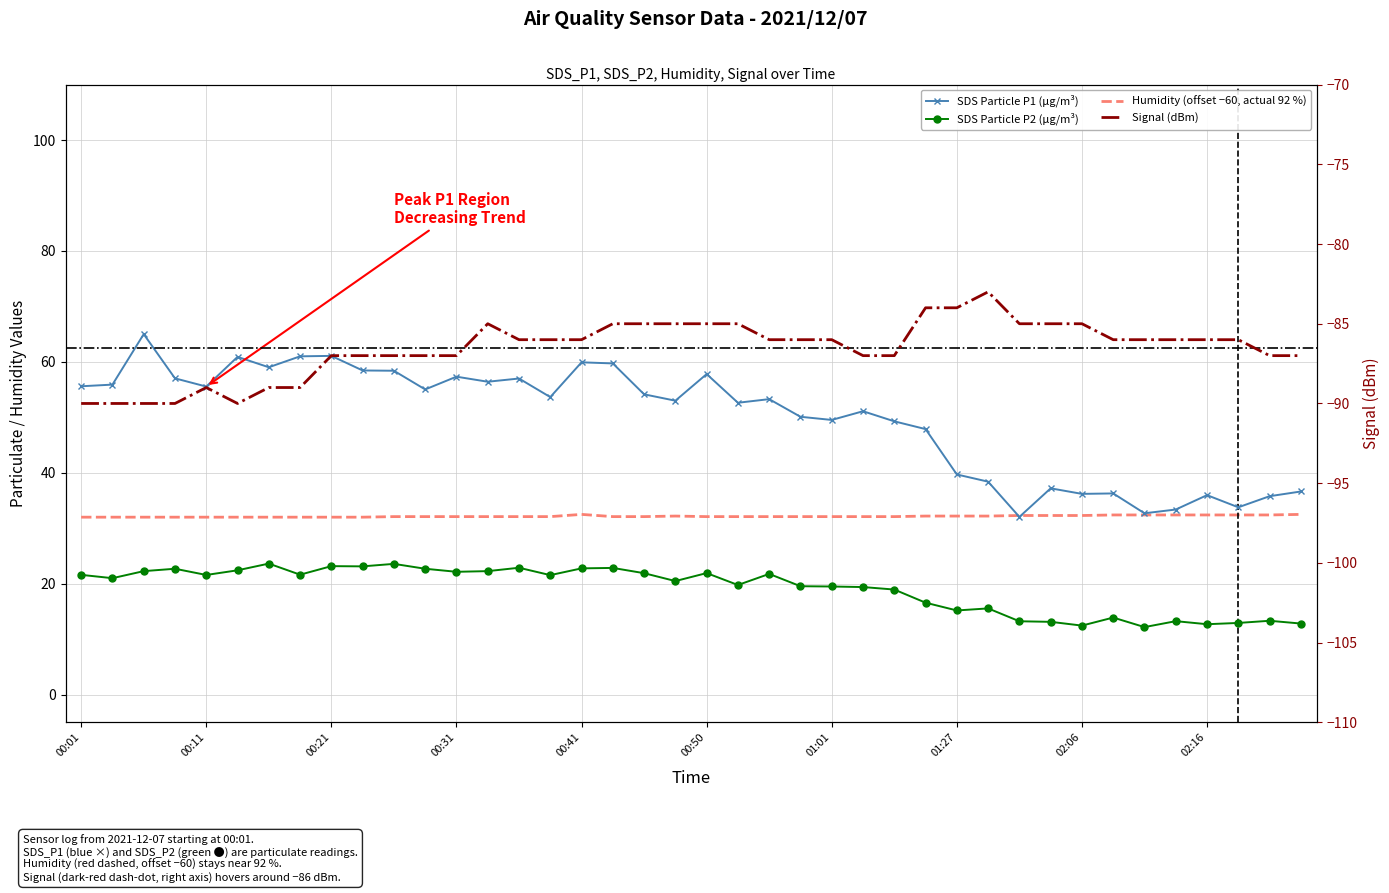

What is the difference between the maximum and minimum values in the Signal series?

7.0